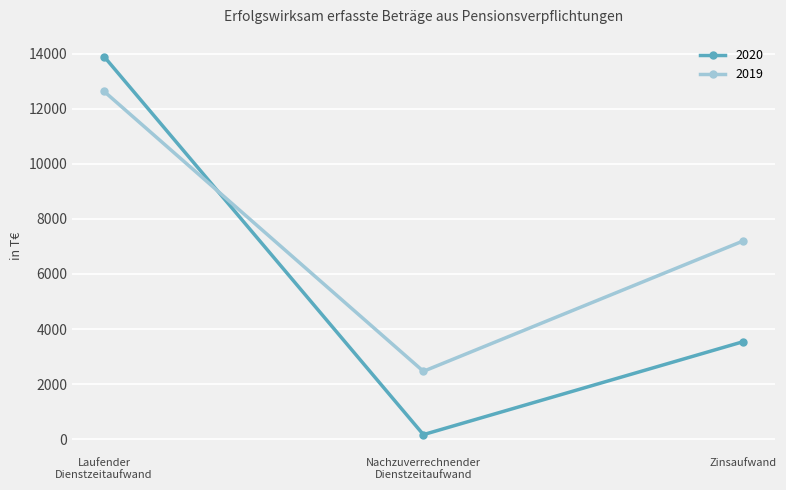

What is the difference between the maximum and second lowest values in the 2020 series?

10354